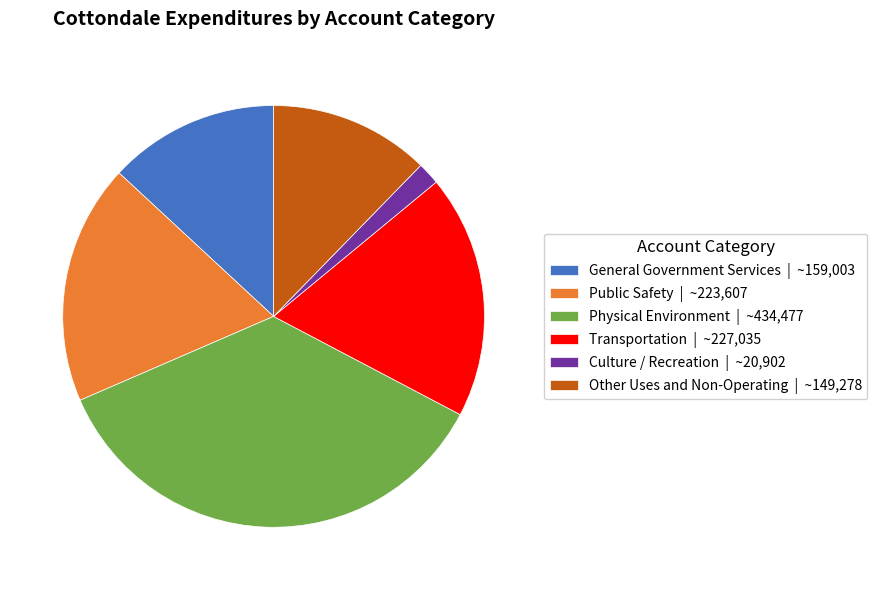

Approximately how many times larger is the value at Physical Environment | ~434,477 compared to Culture / Recreation | ~20,902?

20.8